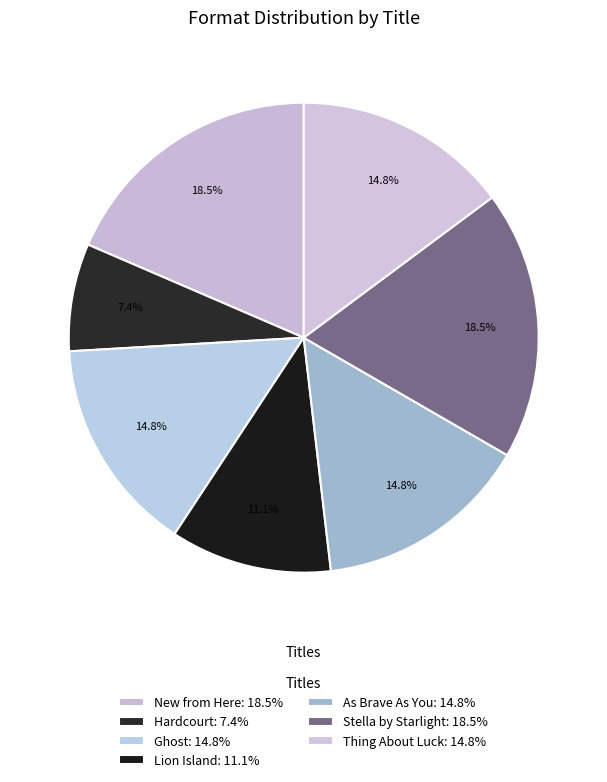

How many slices are in this pie chart?

7